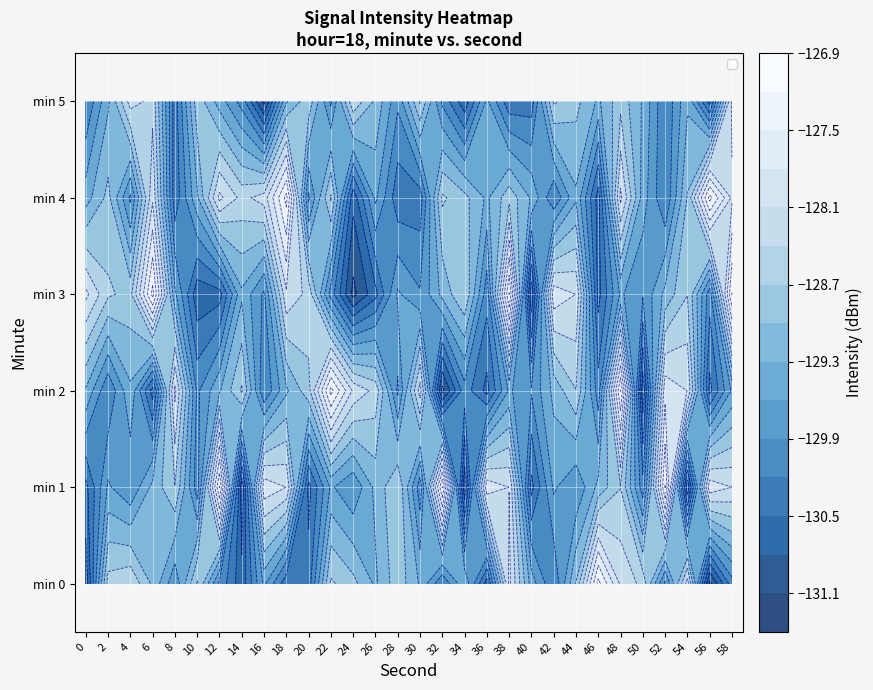

What is the lowest value of the min 4 series?

-130.7